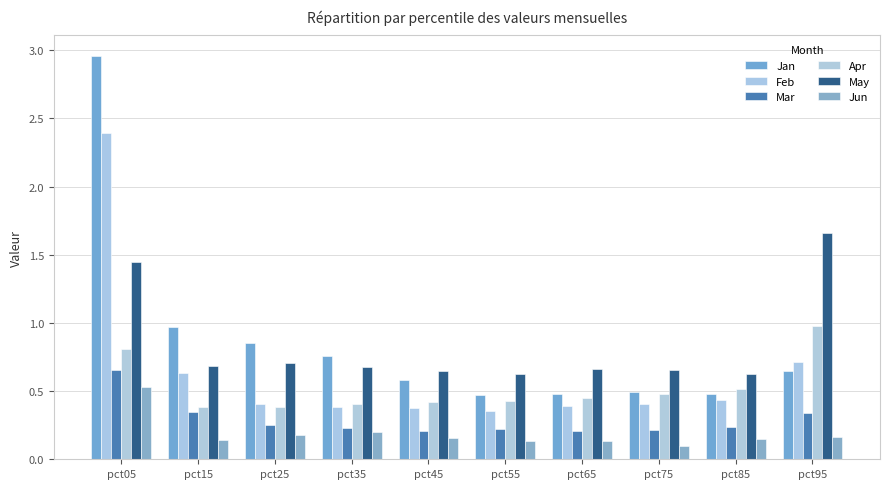

Which series has the widest spread of values?

Jan